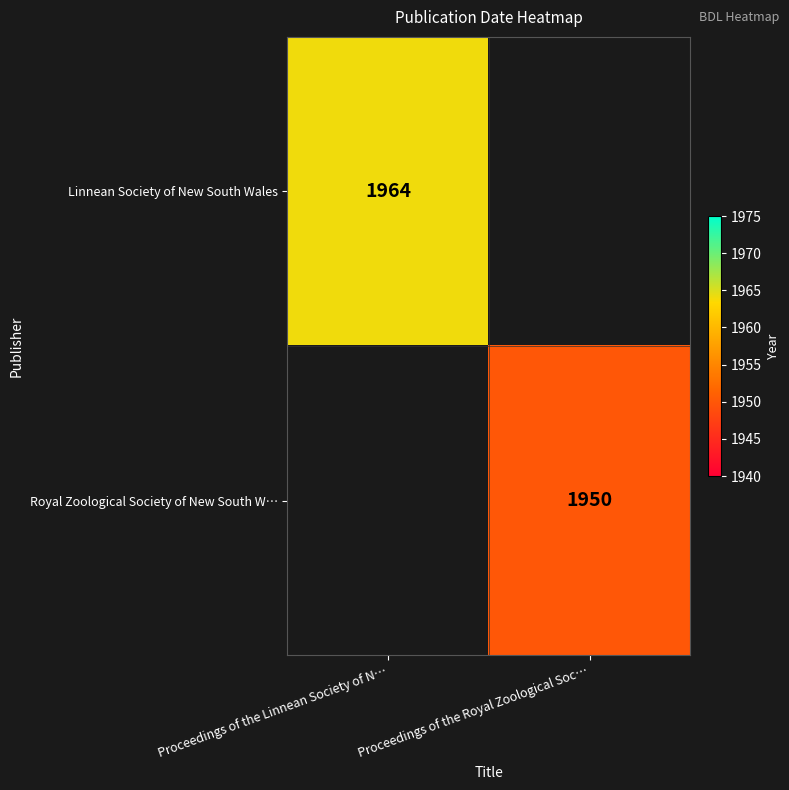

The Linnean Society of New South Wales series shows 1964 at Proceedings of the Linnean Society of N…. True or false?

True